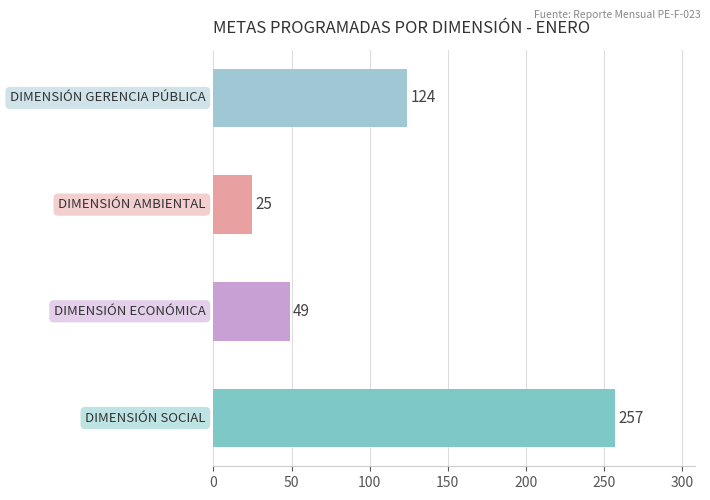

Reading bottom to top, extract all data points from this chart.

257	49	25	124